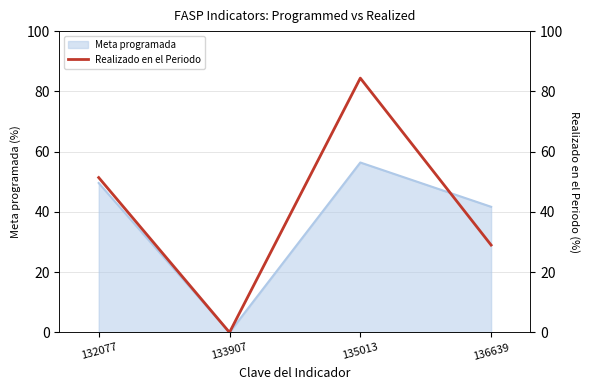

At which label is Meta programada closest to 28?

136639